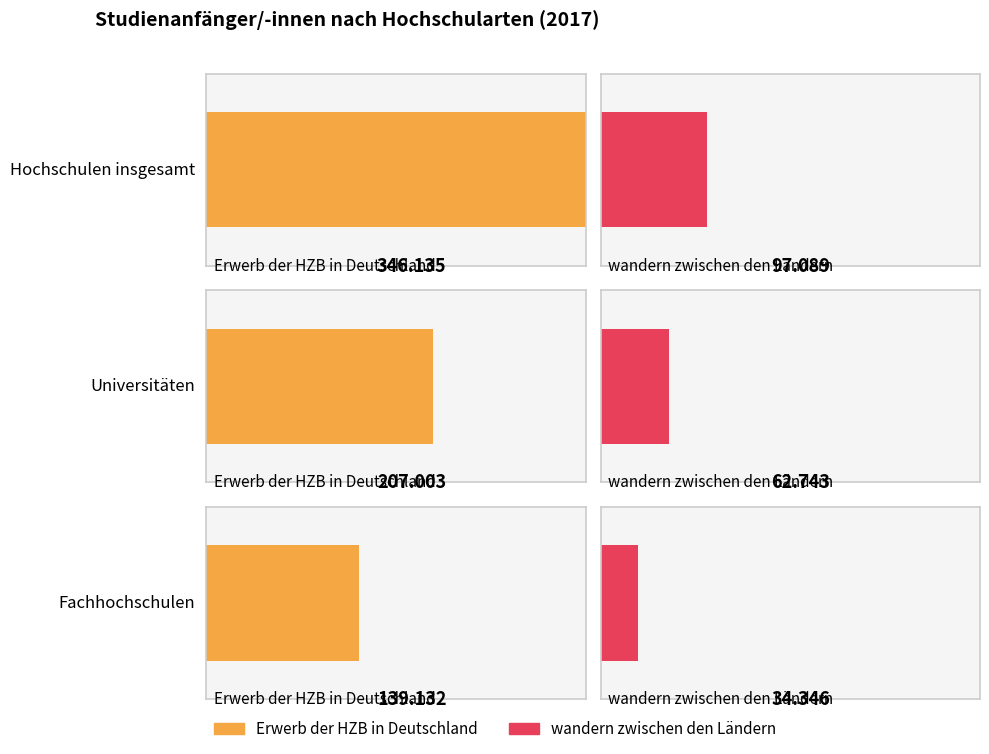

What is the average value of the wandern zwischen den Ländern series?

64726